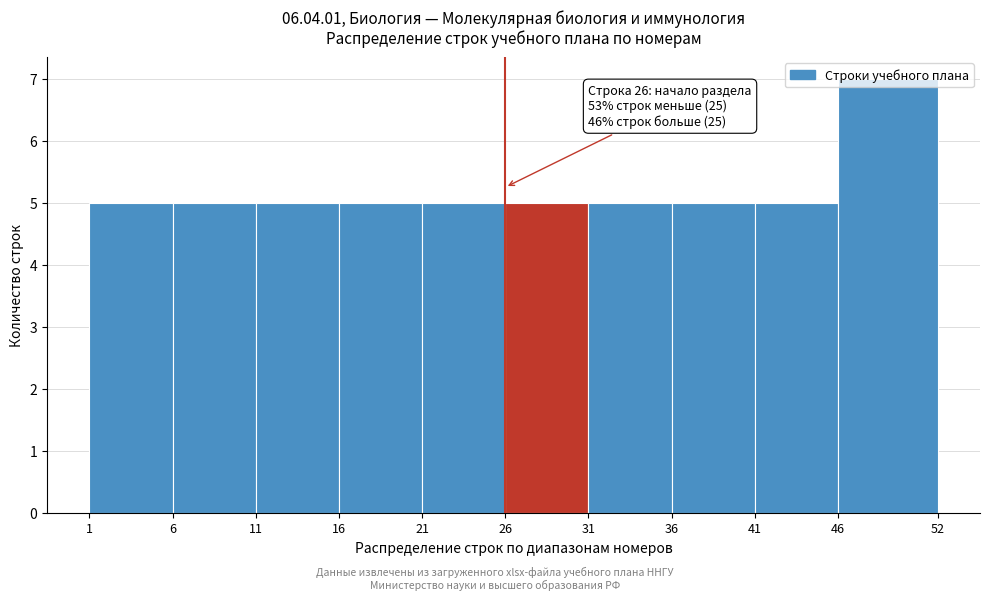

Which range on the x-axis has the tallest bar?

46 to 52